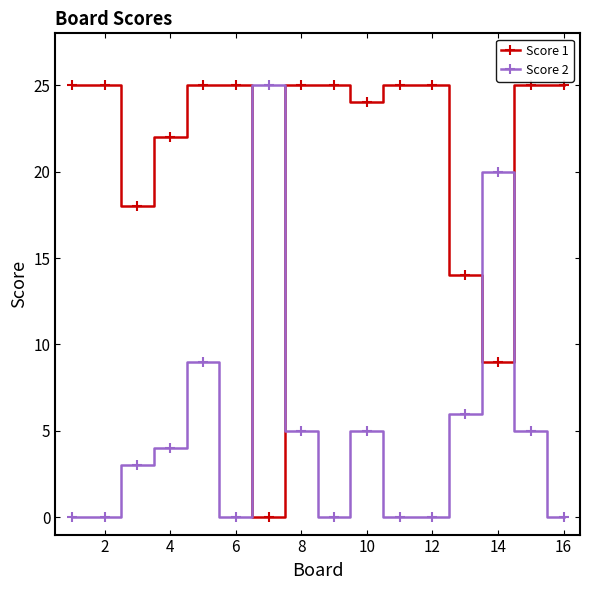

In Score 1, how many points are lower than both neighbors (excluding endpoints)?

4